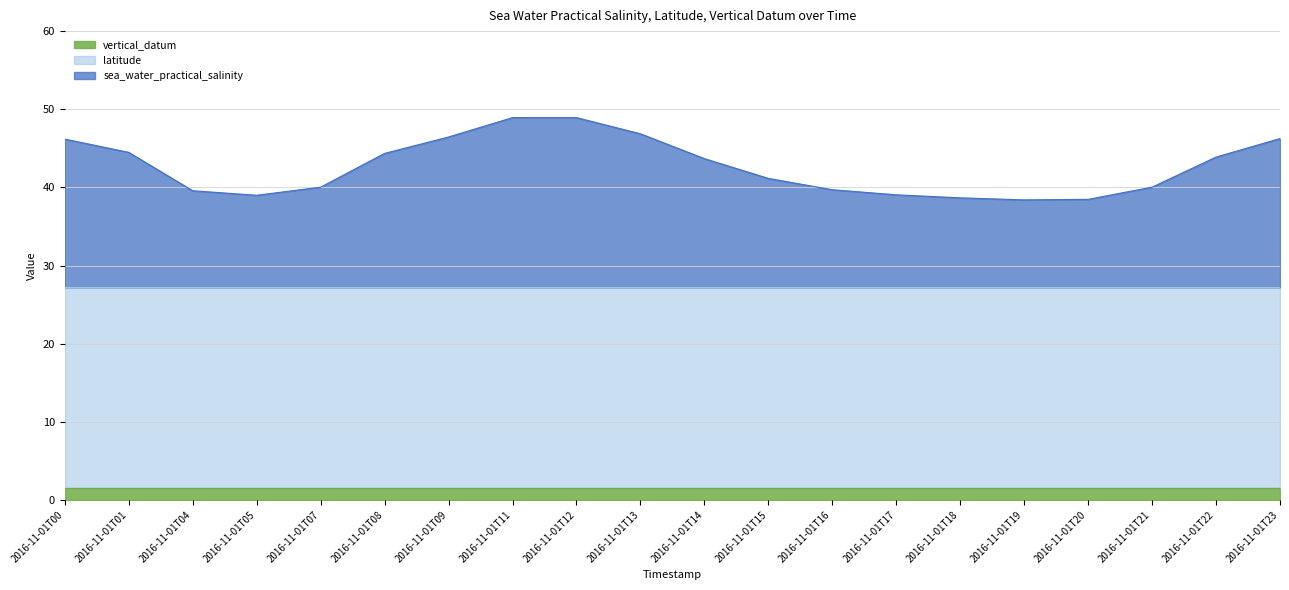

Reading left to right, transcribe all the data shown in this chart.

sea_water_practical_salinity: 19.0	17.3	12.4	11.8	12.8	17.1	19.2	21.7	21.7	19.6	16.5	13.9	12.5	11.8	11.4	11.2	11.3	12.8	16.7	19.0
latitude: 25.7	25.7	25.7	25.7	25.7	25.7	25.7	25.7	25.7	25.7	25.7	25.7	25.7	25.7	25.7	25.7	25.7	25.7	25.7	25.7
vertical_datum: 1.5	1.5	1.5	1.5	1.5	1.5	1.5	1.5	1.5	1.5	1.5	1.5	1.5	1.5	1.5	1.5	1.5	1.5	1.5	1.5